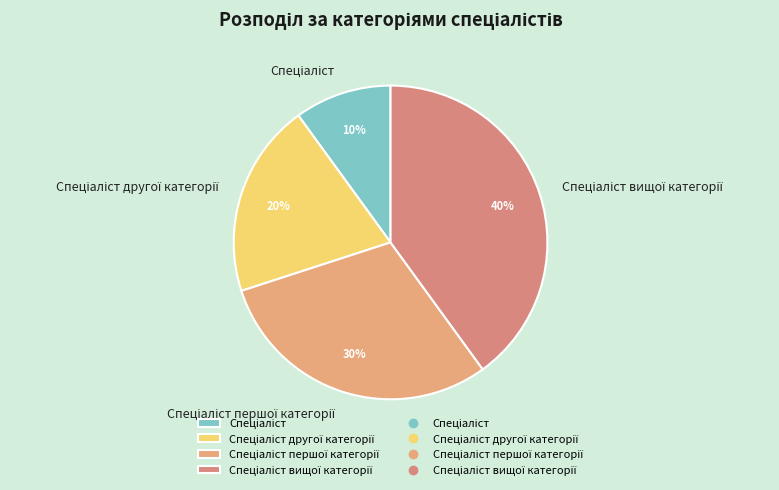

Is there a majority slice in this chart?

No